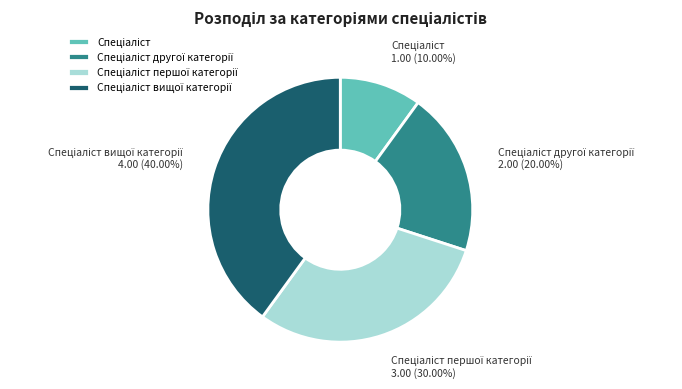

Is there any slice that represents more than half of the pie?

No